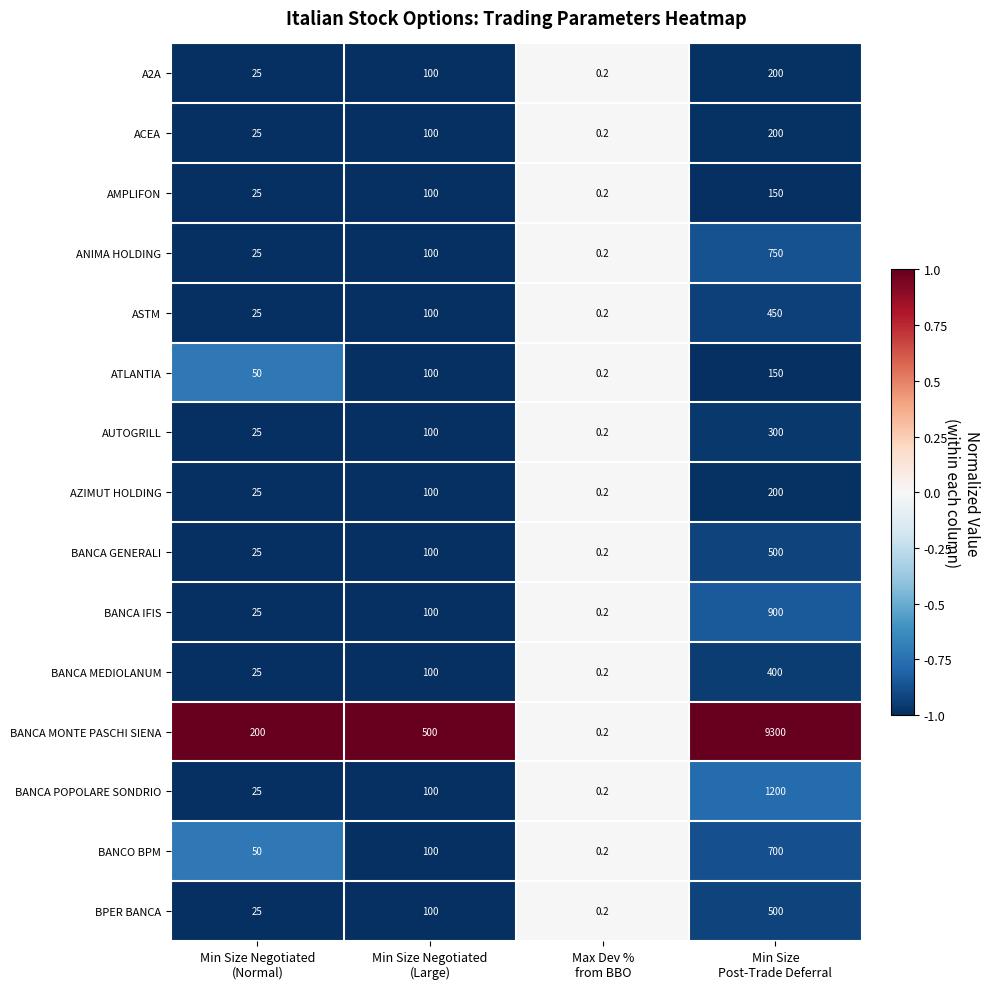

Which series has the largest total across all categories?

BANCA MONTE PASCHI SIENA